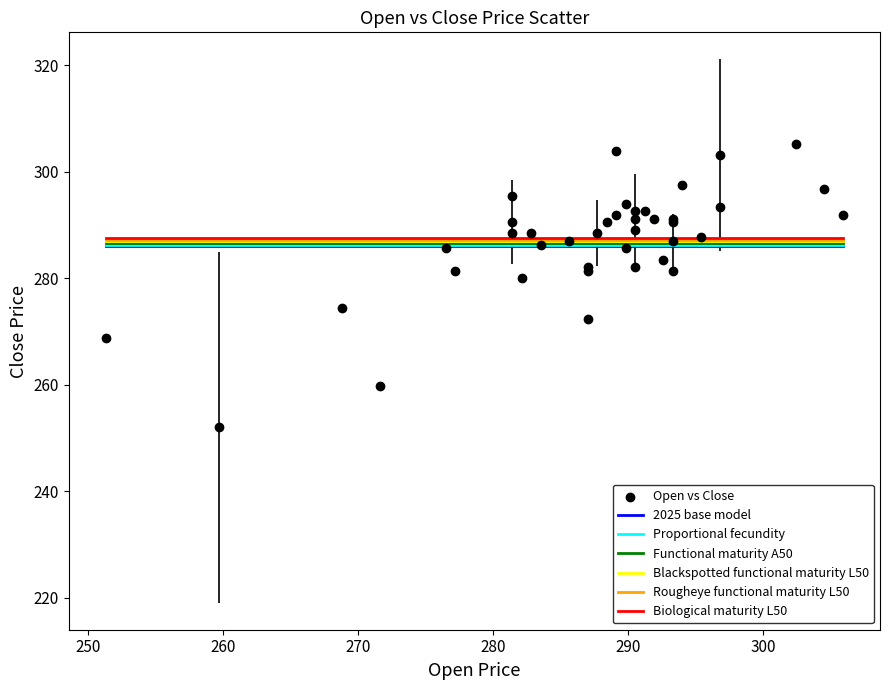

What Y value in the scatter plot is closest to 278?

280.0